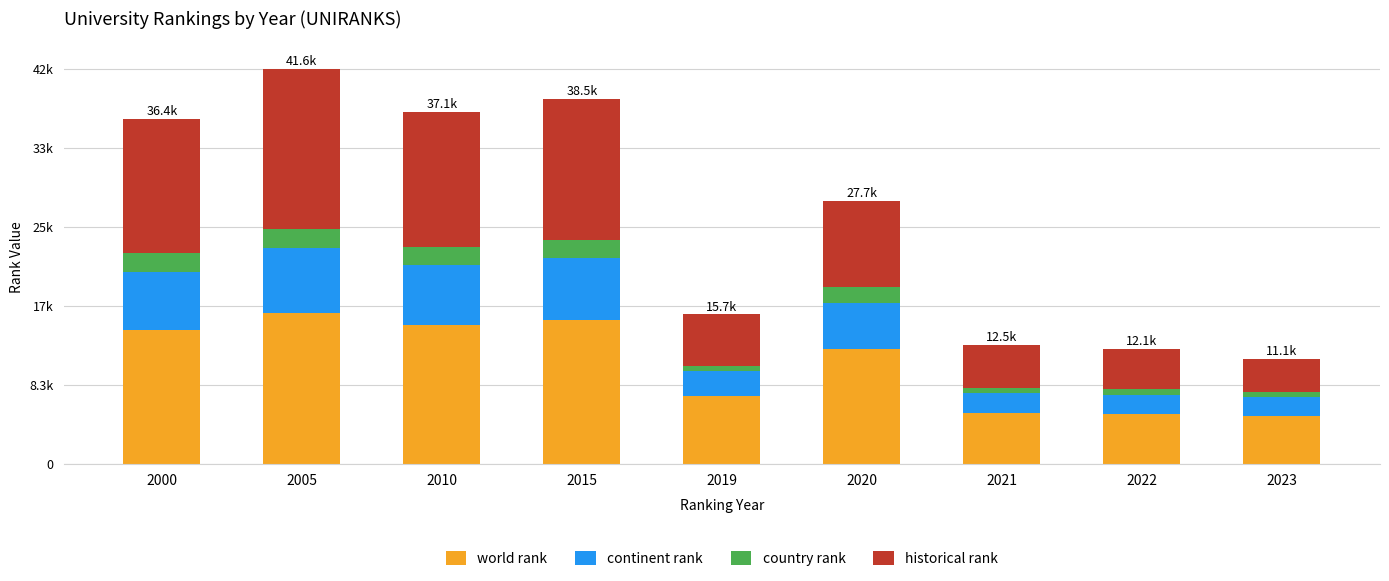

What are all the series names shown in the legend?

world rank, continent rank, country rank, historical rank